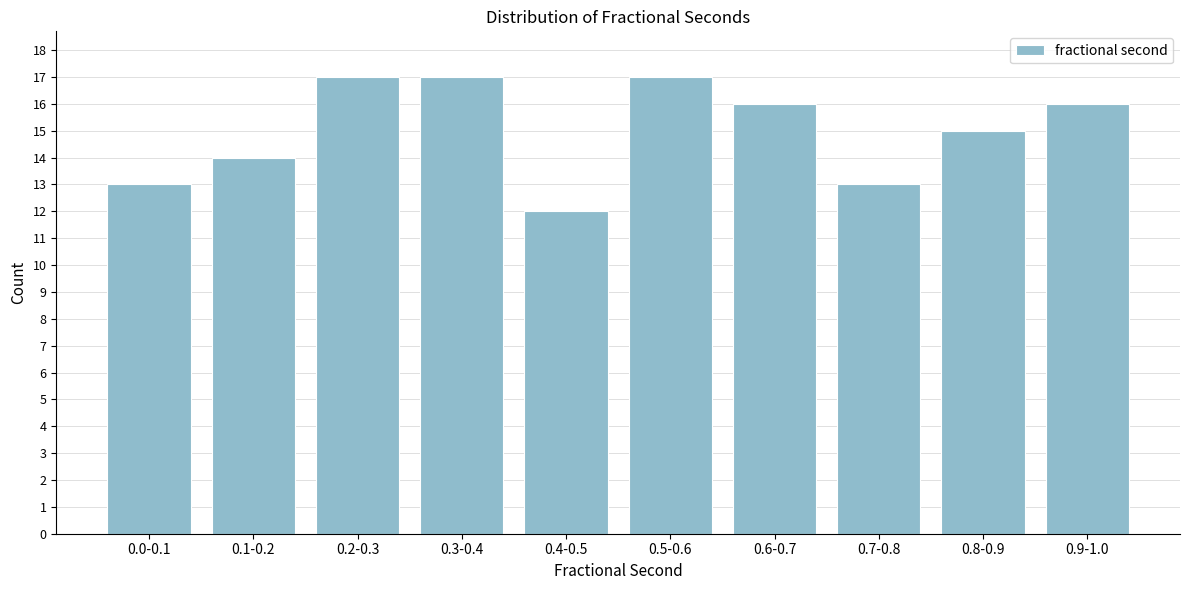

Reading left to right, extract all data points from this chart.

0.0-0.1=13	0.1-0.2=14	0.2-0.3=17	0.3-0.4=17	0.4-0.5=12	0.5-0.6=17	0.6-0.7=16	0.7-0.8=13	0.8-0.9=15	0.9-1.0=16